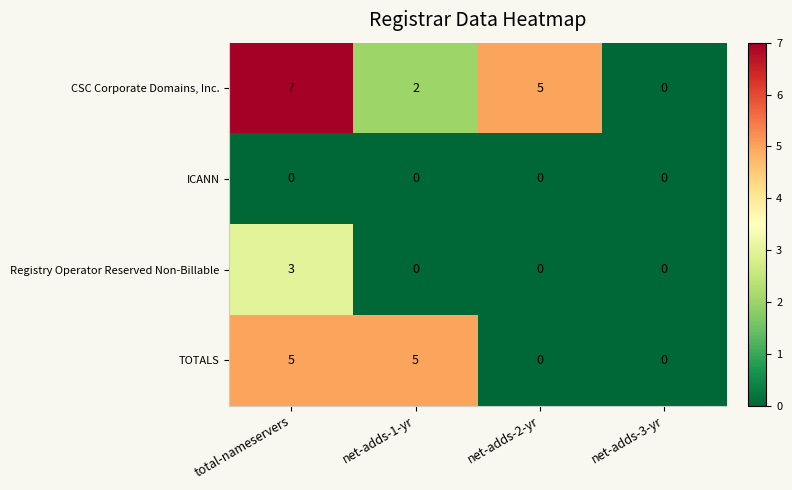

Reading left to right, what are all the values shown in this chart?

CSC Corporate Domains, Inc.: 7	2	5	0
ICANN: 0	0	0	0
Registry Operator Reserved Non-Billable: 3	0	0	0
TOTALS: 5	5	0	0